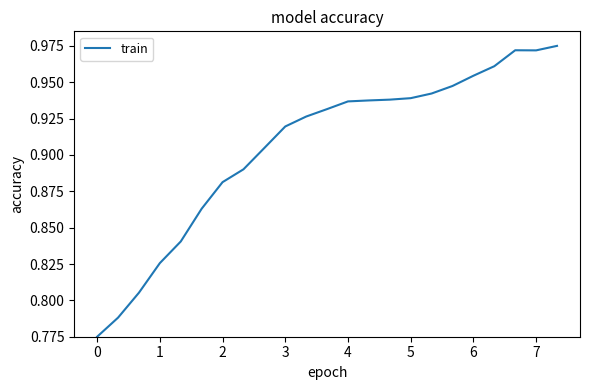

What is the average value?

0.9